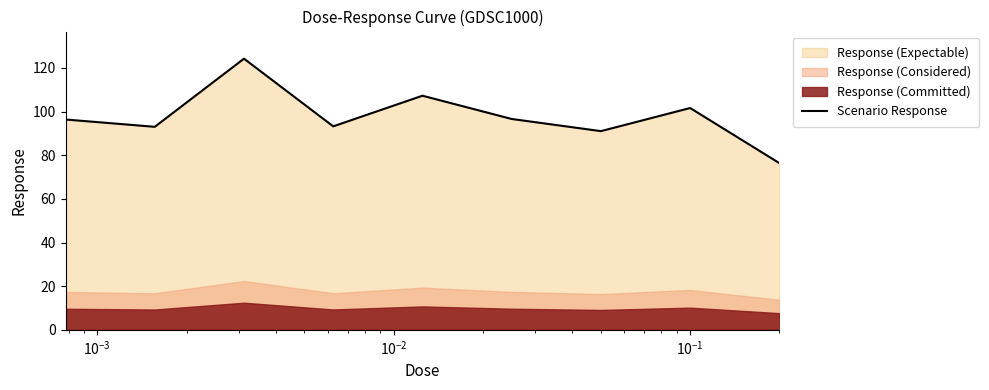

What is the minimum value for Scenario Response?

76.4